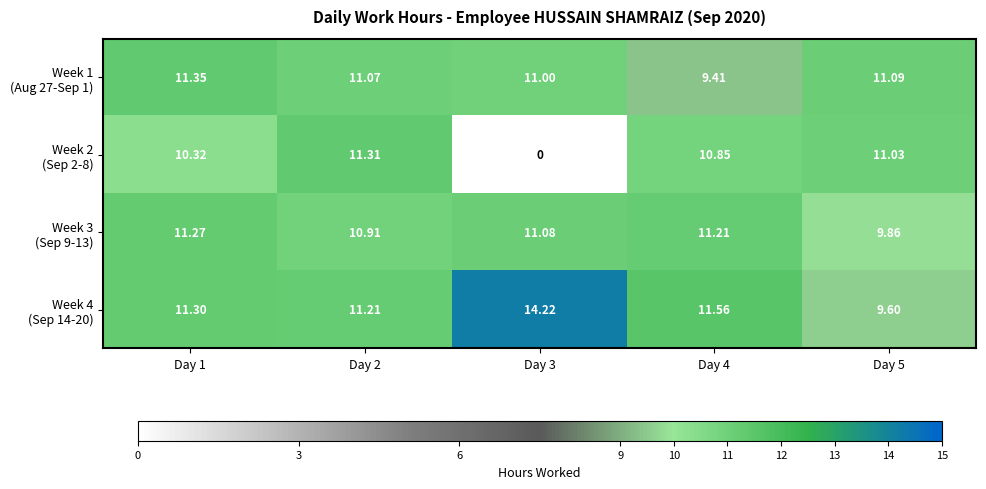

How many distinct data groups are displayed?

4